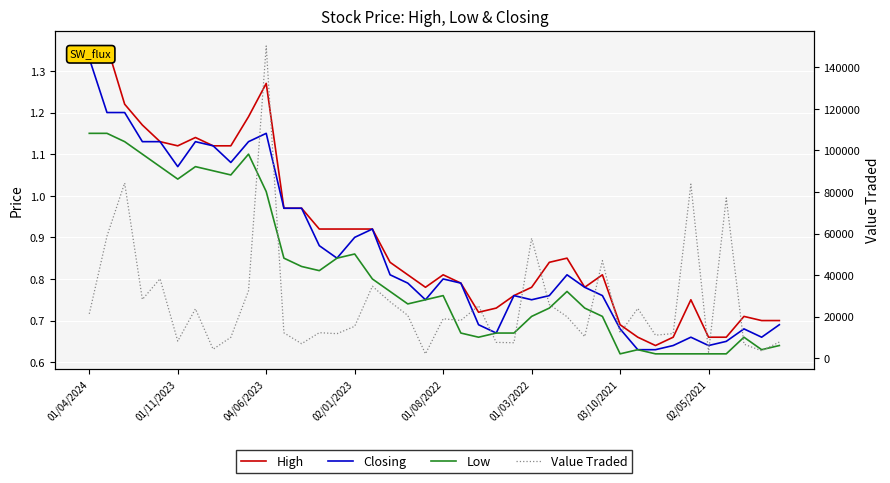

Reading right to left, what are all the values shown in this chart?

High: 0.7	0.7	0.7	0.7	0.7	0.8	0.7	0.6	0.7	0.7	0.8	0.8	0.8	0.8	0.8	0.8	0.7	0.7	0.8	0.8	0.8	0.8	0.8	0.9	0.9	0.9	0.9	1.0	1.0	1.3	1.2	1.1	1.1	1.1	1.1	1.1	1.2	1.2	1.4	1.3
Closing: 0.7	0.7	0.7	0.7	0.6	0.7	0.6	0.6	0.6	0.7	0.8	0.8	0.8	0.8	0.8	0.8	0.7	0.7	0.8	0.8	0.8	0.8	0.8	0.9	0.9	0.8	0.9	1.0	1.0	1.1	1.1	1.1	1.1	1.1	1.1	1.1	1.1	1.2	1.2	1.3
Low: 0.6	0.6	0.7	0.6	0.6	0.6	0.6	0.6	0.6	0.6	0.7	0.7	0.8	0.7	0.7	0.7	0.7	0.7	0.7	0.8	0.8	0.7	0.8	0.8	0.9	0.8	0.8	0.8	0.8	1.0	1.1	1.1	1.1	1.1	1.0	1.1	1.1	1.1	1.1	1.1
Value Traded: 7827.0	3596.0	6796.0	77137.0	2889.0	83790.0	11888.0	11124.0	23977.0	12123.0	46960.0	10439.0	20003.0	25867.0	57710.0	7482.0	7653.0	25271.0	18202.0	19013.0	2140.0	20638.0	27182.0	34662.0	15391.0	11848.0	12324.0	7027.0	12255.0	150232.0	32477.0	10099.0	4363.0	23783.0	8261.0	38278.0	28298.0	84323.0	58756.0	21378.0